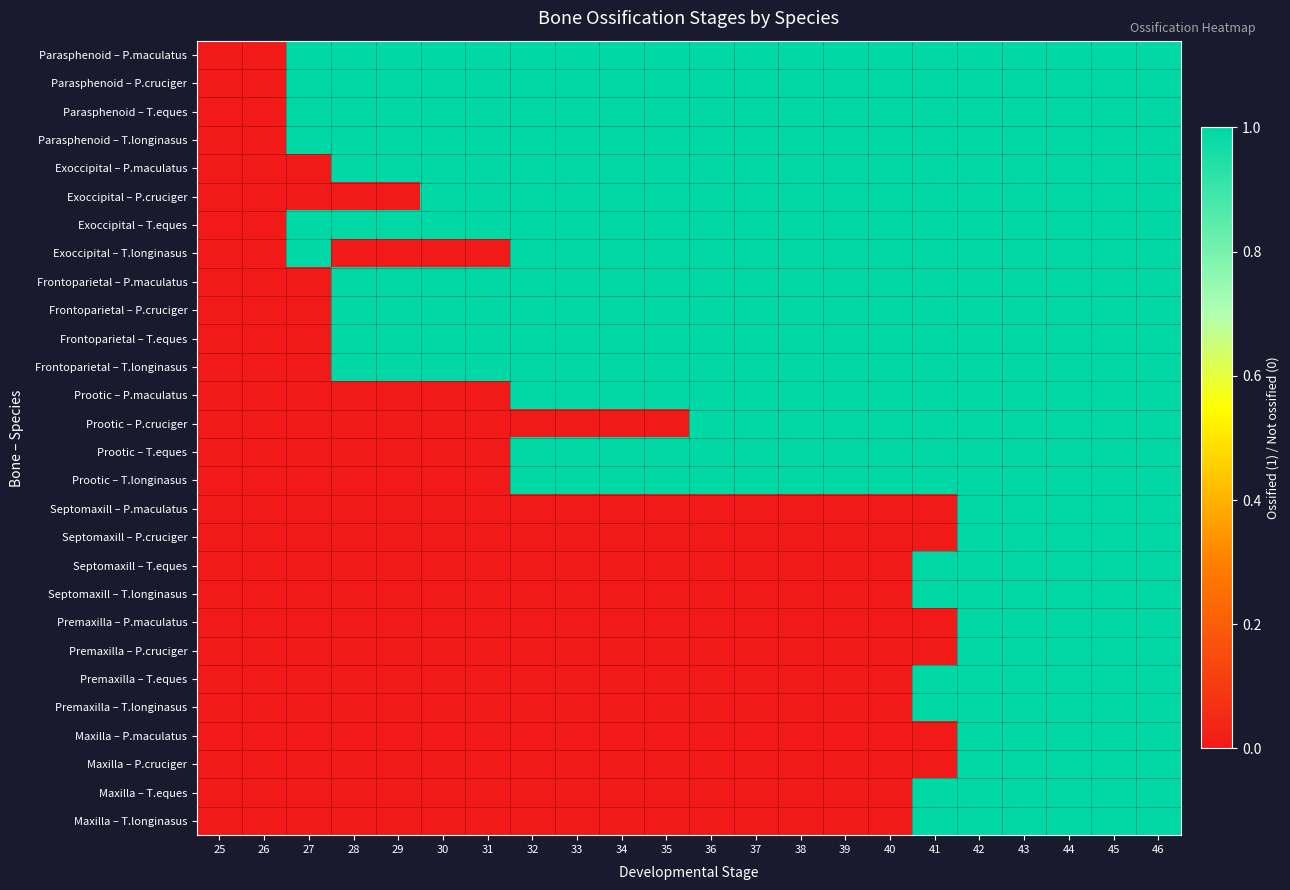

Reading right to left, list all the values displayed in this chart.

Parasphenoid – P.maculatus: 46=1	45=1	44=1	43=1	42=1	41=1	40=1	39=1	38=1	37=1	36=1	35=1	34=1	33=1	32=1	31=1	30=1	29=1	28=1	27=1	26=0	25=0
Parasphenoid – P.cruciger: 46=1	45=1	44=1	43=1	42=1	41=1	40=1	39=1	38=1	37=1	36=1	35=1	34=1	33=1	32=1	31=1	30=1	29=1	28=1	27=1	26=0	25=0
Parasphenoid – T.eques: 46=1	45=1	44=1	43=1	42=1	41=1	40=1	39=1	38=1	37=1	36=1	35=1	34=1	33=1	32=1	31=1	30=1	29=1	28=1	27=1	26=0	25=0
Parasphenoid – T.longinasus: 46=1	45=1	44=1	43=1	42=1	41=1	40=1	39=1	38=1	37=1	36=1	35=1	34=1	33=1	32=1	31=1	30=1	29=1	28=1	27=1	26=0	25=0
Exoccipital – P.maculatus: 46=1	45=1	44=1	43=1	42=1	41=1	40=1	39=1	38=1	37=1	36=1	35=1	34=1	33=1	32=1	31=1	30=1	29=1	28=1	27=0	26=0	25=0
Exoccipital – P.cruciger: 46=1	45=1	44=1	43=1	42=1	41=1	40=1	39=1	38=1	37=1	36=1	35=1	34=1	33=1	32=1	31=1	30=1	29=0	28=0	27=0	26=0	25=0
Exoccipital – T.eques: 46=1	45=1	44=1	43=1	42=1	41=1	40=1	39=1	38=1	37=1	36=1	35=1	34=1	33=1	32=1	31=1	30=1	29=1	28=1	27=1	26=0	25=0
Exoccipital – T.longinasus: 46=1	45=1	44=1	43=1	42=1	41=1	40=1	39=1	38=1	37=1	36=1	35=1	34=1	33=1	32=1	31=0	30=0	29=0	28=0	27=1	26=0	25=0
Frontoparietal – P.maculatus: 46=1	45=1	44=1	43=1	42=1	41=1	40=1	39=1	38=1	37=1	36=1	35=1	34=1	33=1	32=1	31=1	30=1	29=1	28=1	27=0	26=0	25=0
Frontoparietal – P.cruciger: 46=1	45=1	44=1	43=1	42=1	41=1	40=1	39=1	38=1	37=1	36=1	35=1	34=1	33=1	32=1	31=1	30=1	29=1	28=1	27=0	26=0	25=0
Frontoparietal – T.eques: 46=1	45=1	44=1	43=1	42=1	41=1	40=1	39=1	38=1	37=1	36=1	35=1	34=1	33=1	32=1	31=1	30=1	29=1	28=1	27=0	26=0	25=0
Frontoparietal – T.longinasus: 46=1	45=1	44=1	43=1	42=1	41=1	40=1	39=1	38=1	37=1	36=1	35=1	34=1	33=1	32=1	31=1	30=1	29=1	28=1	27=0	26=0	25=0
Prootic – P.maculatus: 46=1	45=1	44=1	43=1	42=1	41=1	40=1	39=1	38=1	37=1	36=1	35=1	34=1	33=1	32=1	31=0	30=0	29=0	28=0	27=0	26=0	25=0
Prootic – P.cruciger: 46=1	45=1	44=1	43=1	42=1	41=1	40=1	39=1	38=1	37=1	36=1	35=0	34=0	33=0	32=0	31=0	30=0	29=0	28=0	27=0	26=0	25=0
Prootic – T.eques: 46=1	45=1	44=1	43=1	42=1	41=1	40=1	39=1	38=1	37=1	36=1	35=1	34=1	33=1	32=1	31=0	30=0	29=0	28=0	27=0	26=0	25=0
Prootic – T.longinasus: 46=1	45=1	44=1	43=1	42=1	41=1	40=1	39=1	38=1	37=1	36=1	35=1	34=1	33=1	32=1	31=0	30=0	29=0	28=0	27=0	26=0	25=0
Septomaxill – P.maculatus: 46=1	45=1	44=1	43=1	42=1	41=0	40=0	39=0	38=0	37=0	36=0	35=0	34=0	33=0	32=0	31=0	30=0	29=0	28=0	27=0	26=0	25=0
Septomaxill – P.cruciger: 46=1	45=1	44=1	43=1	42=1	41=0	40=0	39=0	38=0	37=0	36=0	35=0	34=0	33=0	32=0	31=0	30=0	29=0	28=0	27=0	26=0	25=0
Septomaxill – T.eques: 46=1	45=1	44=1	43=1	42=1	41=1	40=0	39=0	38=0	37=0	36=0	35=0	34=0	33=0	32=0	31=0	30=0	29=0	28=0	27=0	26=0	25=0
Septomaxill – T.longinasus: 46=1	45=1	44=1	43=1	42=1	41=1	40=0	39=0	38=0	37=0	36=0	35=0	34=0	33=0	32=0	31=0	30=0	29=0	28=0	27=0	26=0	25=0
Premaxilla – P.maculatus: 46=1	45=1	44=1	43=1	42=1	41=0	40=0	39=0	38=0	37=0	36=0	35=0	34=0	33=0	32=0	31=0	30=0	29=0	28=0	27=0	26=0	25=0
Premaxilla – P.cruciger: 46=1	45=1	44=1	43=1	42=1	41=0	40=0	39=0	38=0	37=0	36=0	35=0	34=0	33=0	32=0	31=0	30=0	29=0	28=0	27=0	26=0	25=0
Premaxilla – T.eques: 46=1	45=1	44=1	43=1	42=1	41=1	40=0	39=0	38=0	37=0	36=0	35=0	34=0	33=0	32=0	31=0	30=0	29=0	28=0	27=0	26=0	25=0
Premaxilla – T.longinasus: 46=1	45=1	44=1	43=1	42=1	41=1	40=0	39=0	38=0	37=0	36=0	35=0	34=0	33=0	32=0	31=0	30=0	29=0	28=0	27=0	26=0	25=0
Maxilla – P.maculatus: 46=1	45=1	44=1	43=1	42=1	41=0	40=0	39=0	38=0	37=0	36=0	35=0	34=0	33=0	32=0	31=0	30=0	29=0	28=0	27=0	26=0	25=0
Maxilla – P.cruciger: 46=1	45=1	44=1	43=1	42=1	41=0	40=0	39=0	38=0	37=0	36=0	35=0	34=0	33=0	32=0	31=0	30=0	29=0	28=0	27=0	26=0	25=0
Maxilla – T.eques: 46=1	45=1	44=1	43=1	42=1	41=1	40=0	39=0	38=0	37=0	36=0	35=0	34=0	33=0	32=0	31=0	30=0	29=0	28=0	27=0	26=0	25=0
Maxilla – T.longinasus: 46=1	45=1	44=1	43=1	42=1	41=1	40=0	39=0	38=0	37=0	36=0	35=0	34=0	33=0	32=0	31=0	30=0	29=0	28=0	27=0	26=0	25=0